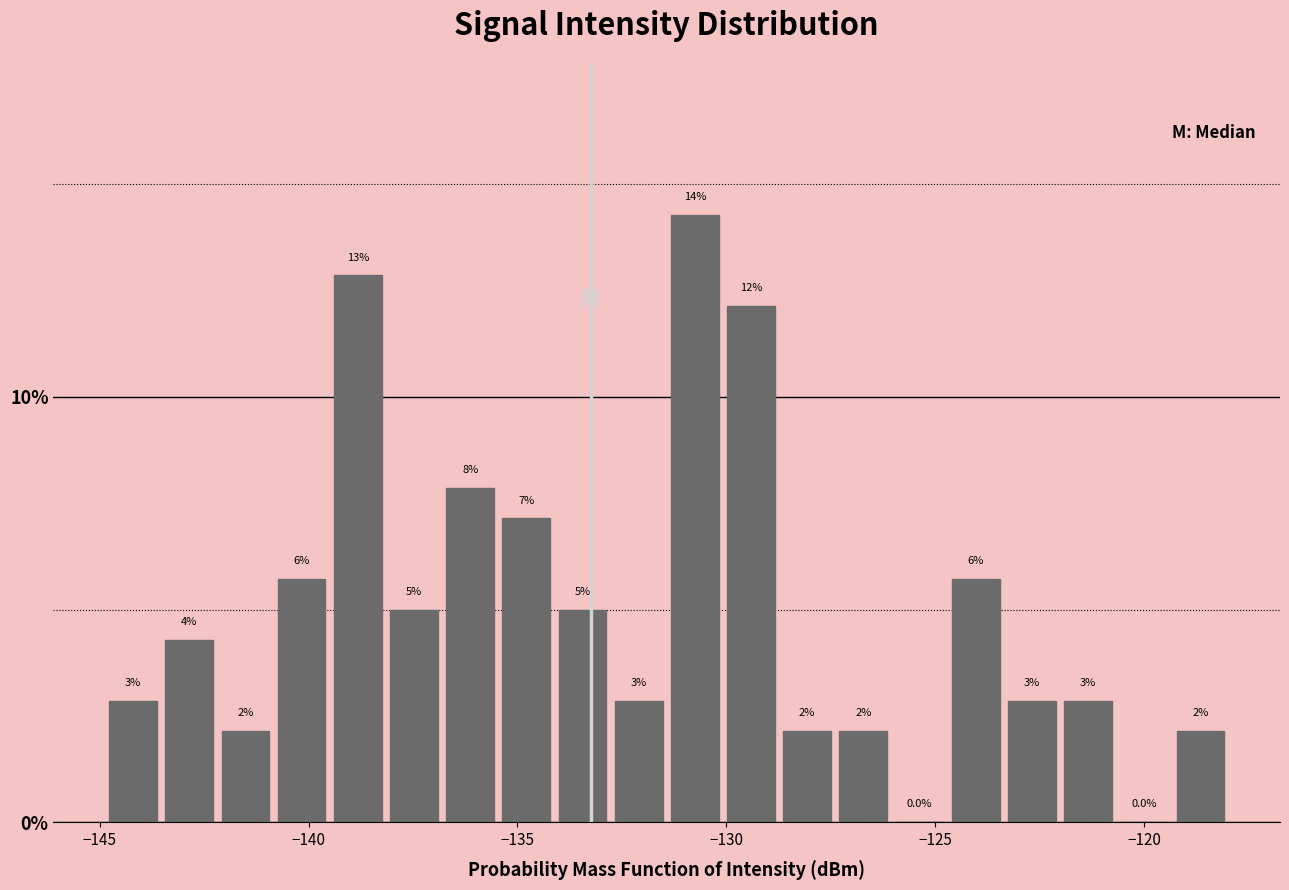

Read against the x-axis, roughly where is the centre of the tallest bar?

-131.0